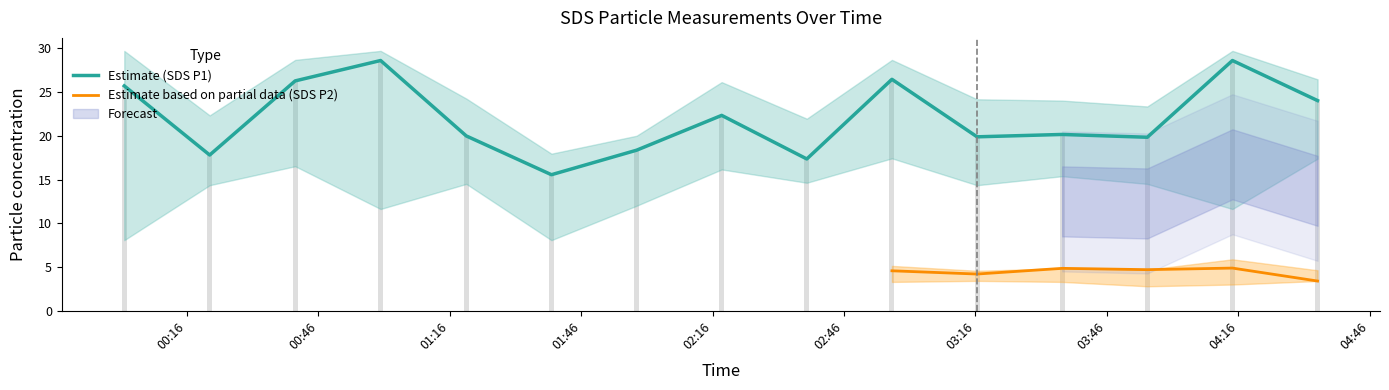

What is the sum of the SDS_P2 values at 2023/12/22 02:37:30 and 2023/12/22 02:18:04?

8.6